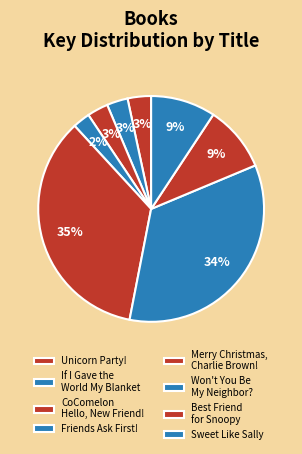

To the nearest percent, what portion does Merry Christmas, Charlie Brown! represent?

35%